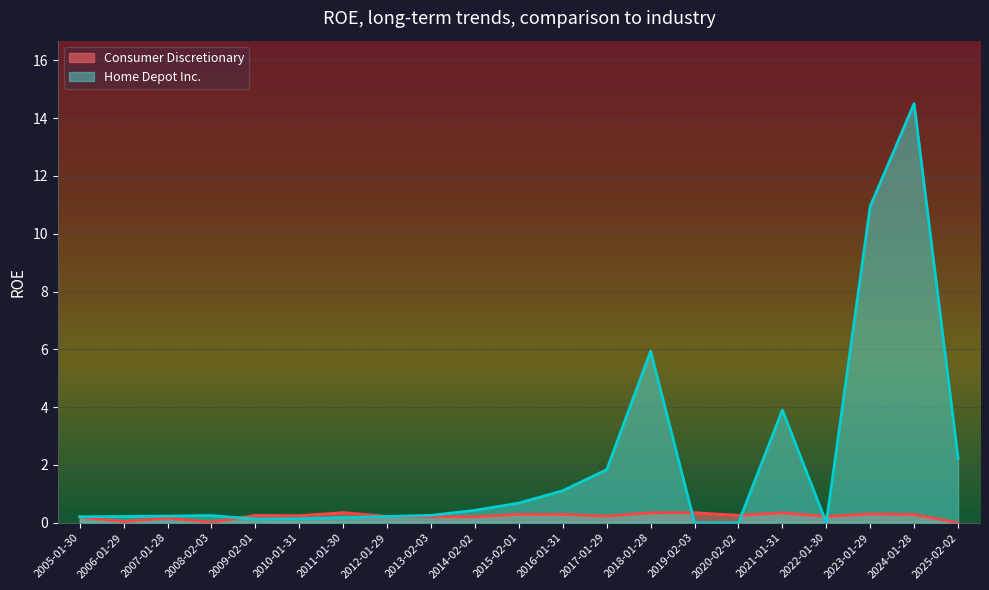

What is the approximate value of Home Depot Inc. at 2009-02-01?

0.1